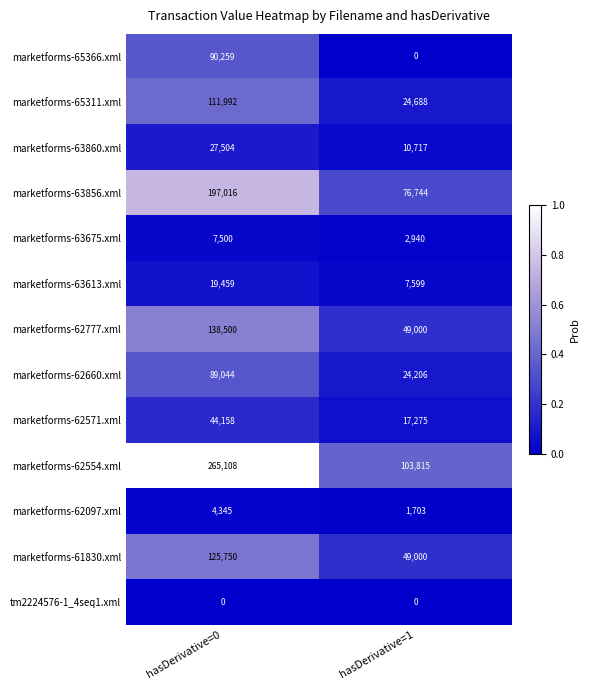

True or false: marketforms-62554.xml has a value of 39585 at hasDerivative=1.

False